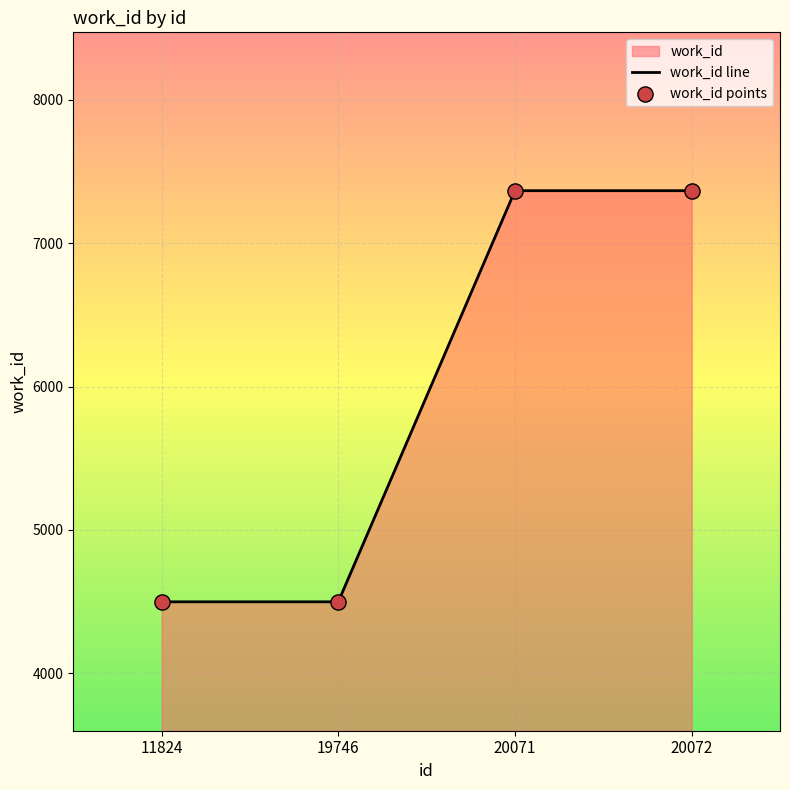

Which series contains the highest Y value?

work_id line